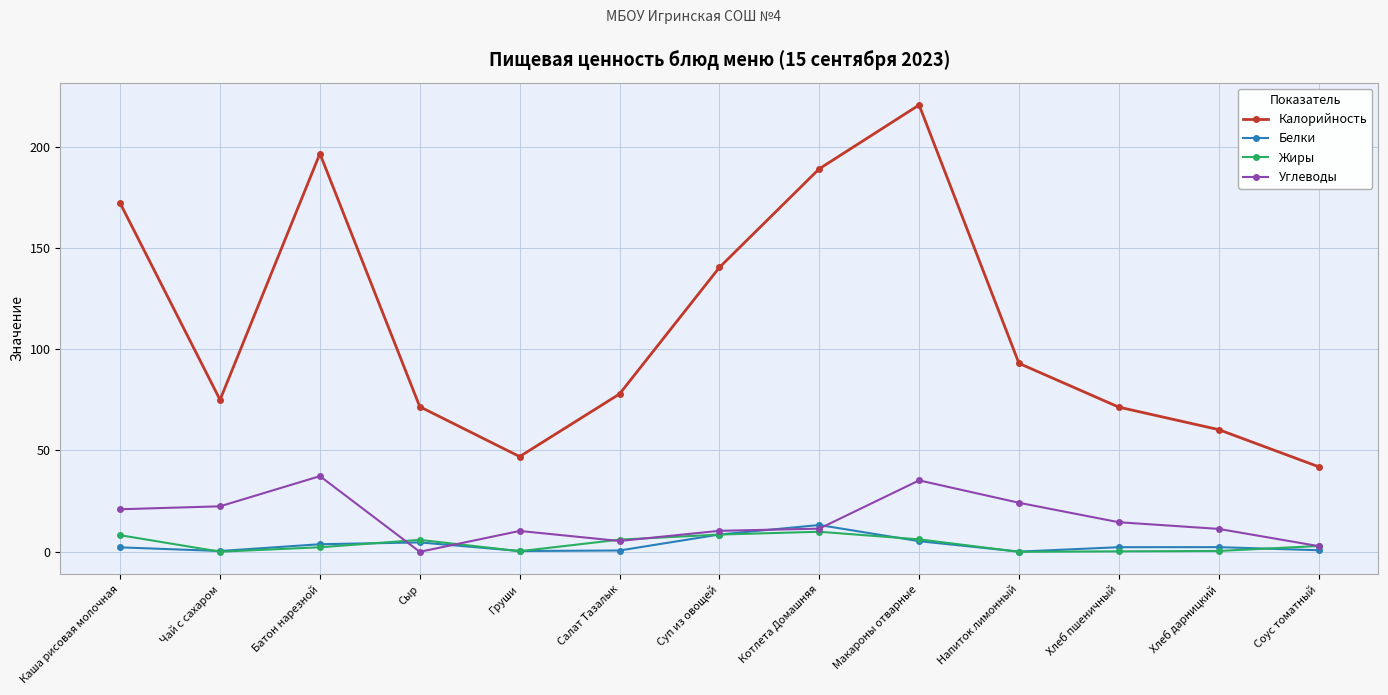

Which series has the largest total across all categories?

Калорийность